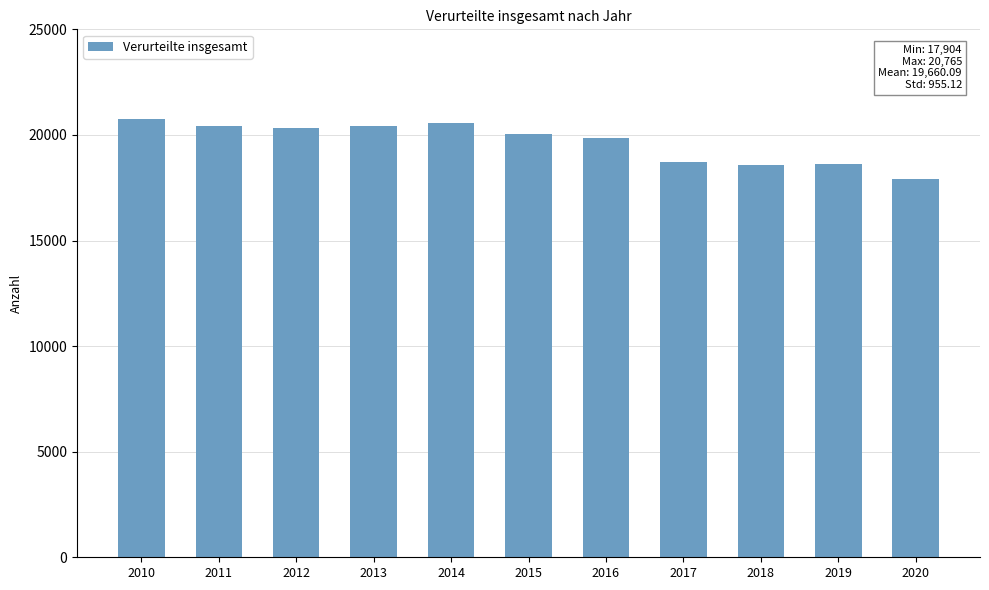

Approximately how many times larger is the value at 2015 compared to 2020?

1.1